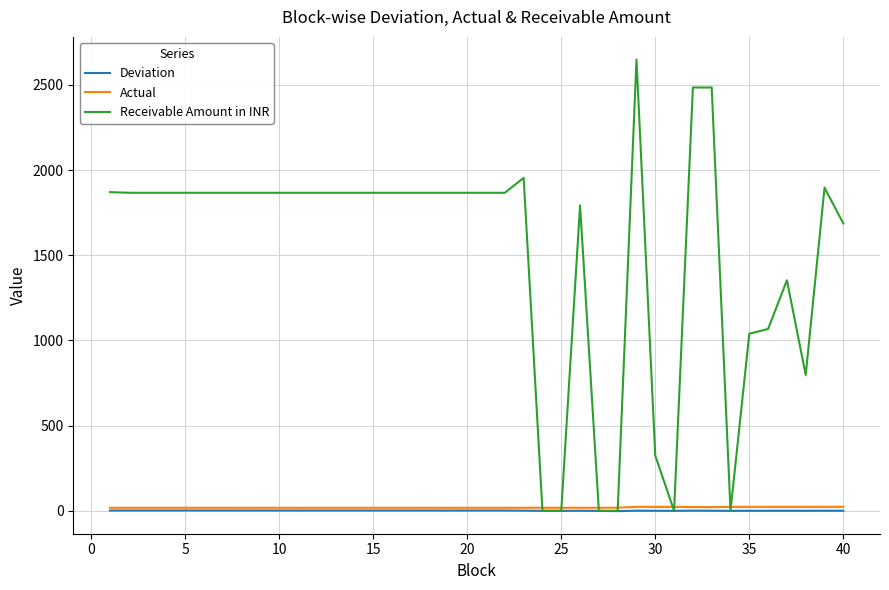

Which series has the largest total across all categories?

Receivable Amount in INR